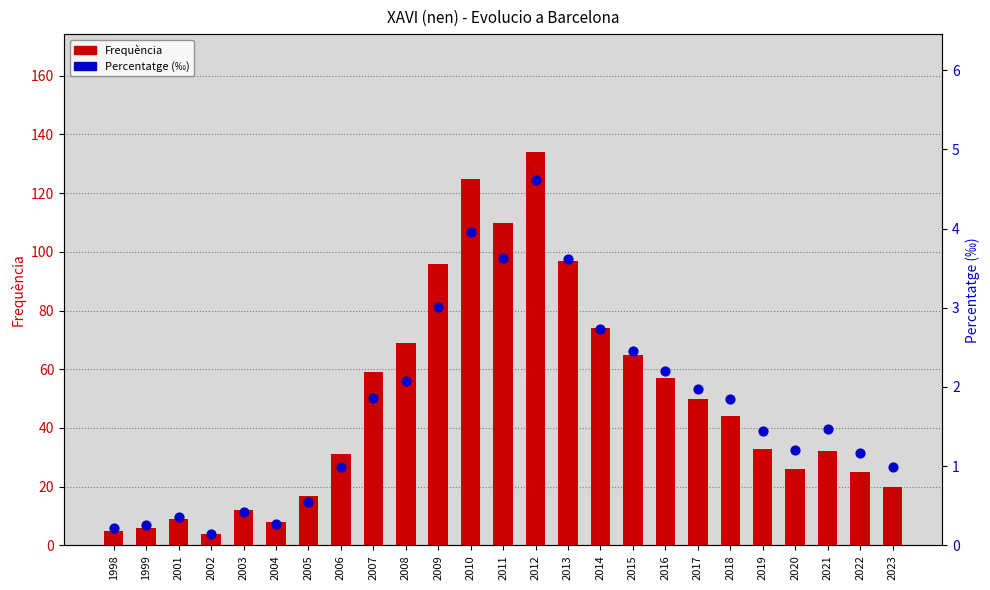

At how many categories does at least one series exceed 40?

12